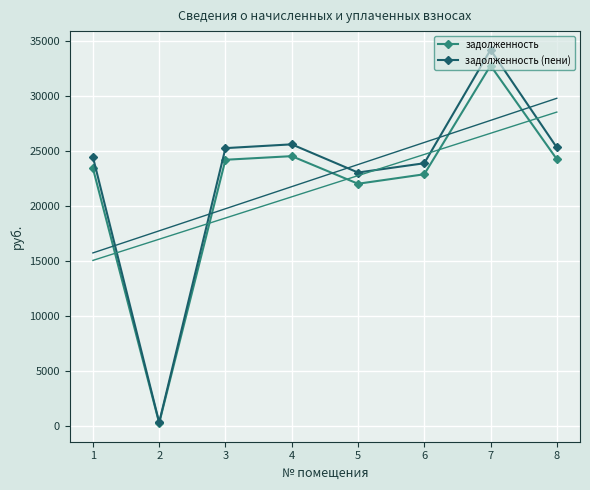

Which series has the largest total across all categories?

задолженность (пени)